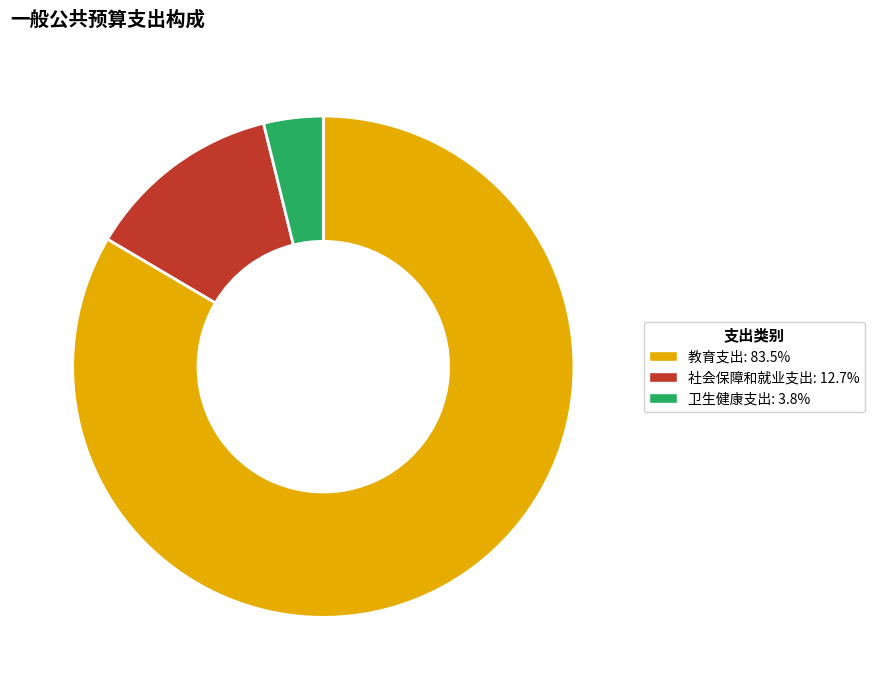

What is the largest slice in the pie chart?

教育支出